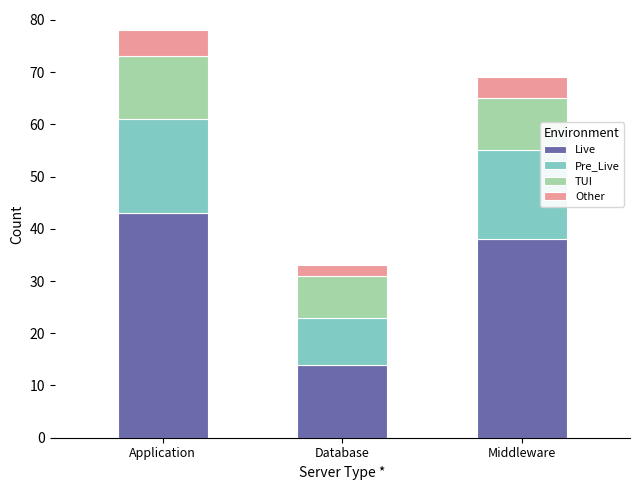

What is the difference between the Live values at Application and Middleware?

5